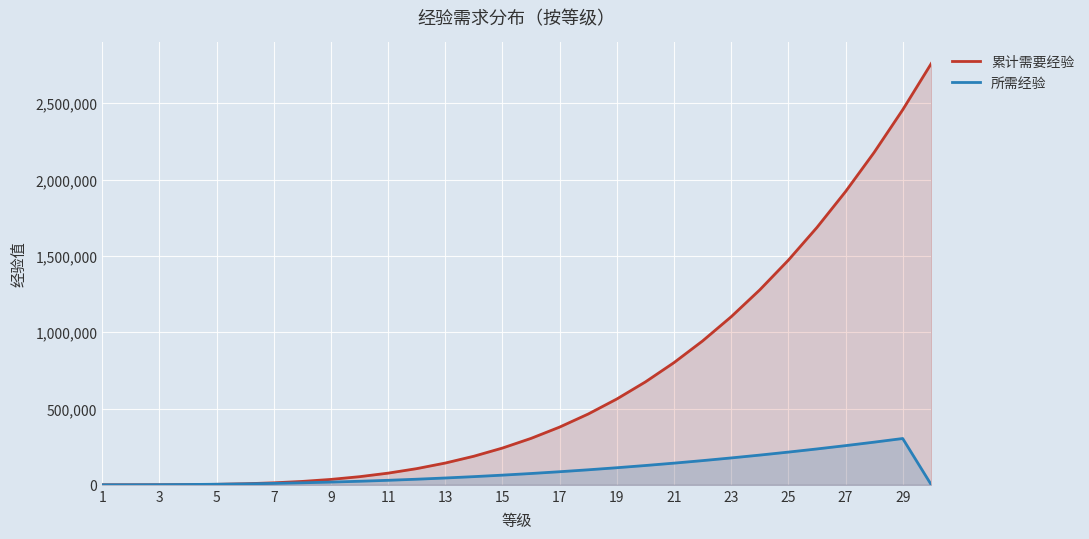

How many positive values does the 累计需要经验 series have?

29